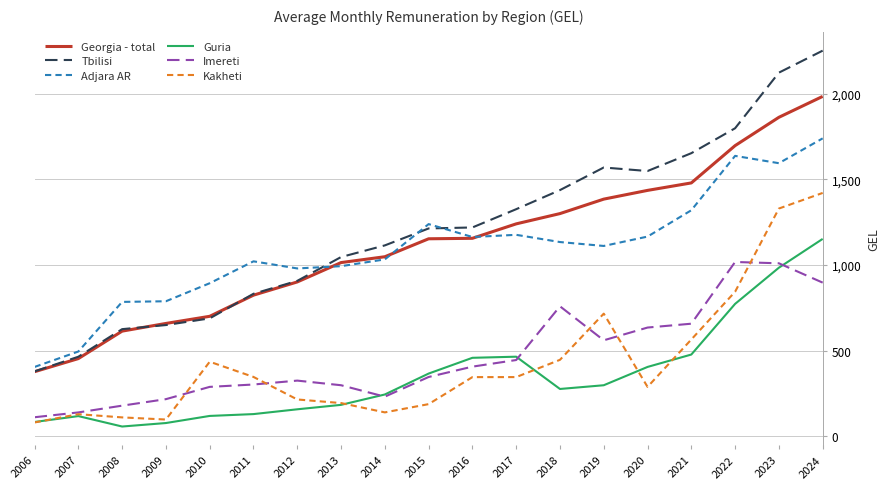

What is the spread (max minus min) of values at 2015?

1050.9